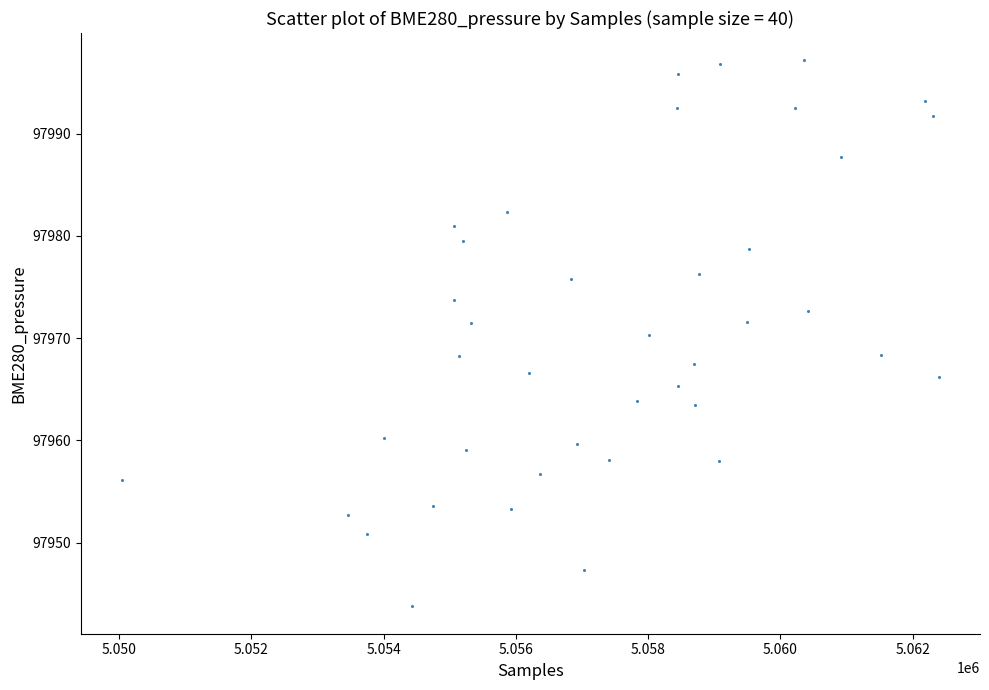

What is the range of X values (max minus min)?

12357.0